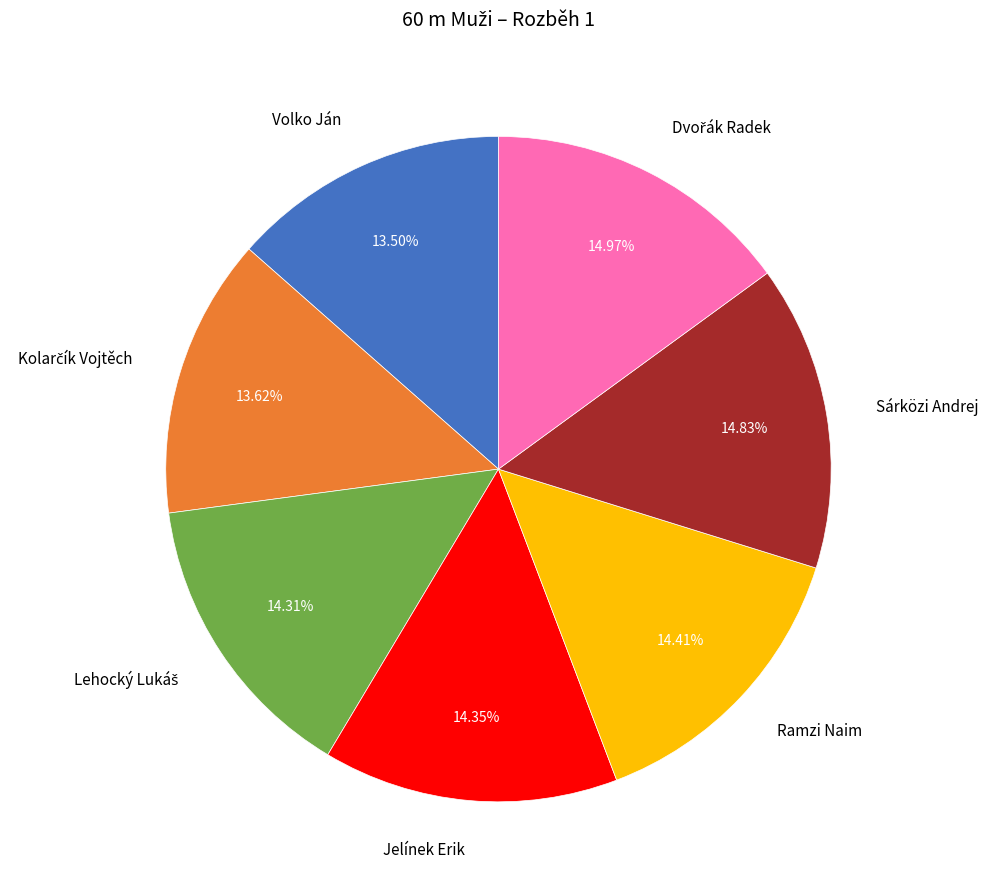

How many segments does this pie chart have?

7